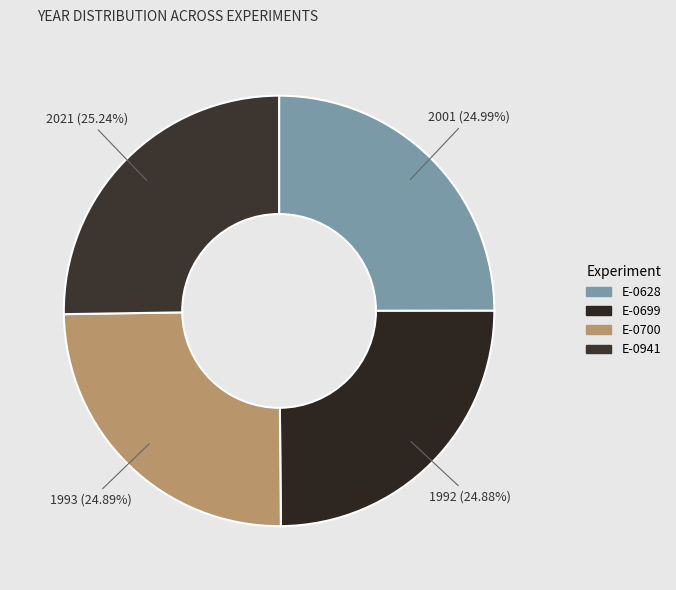

True or false: E-0628 accounts for 30% of the total.

False